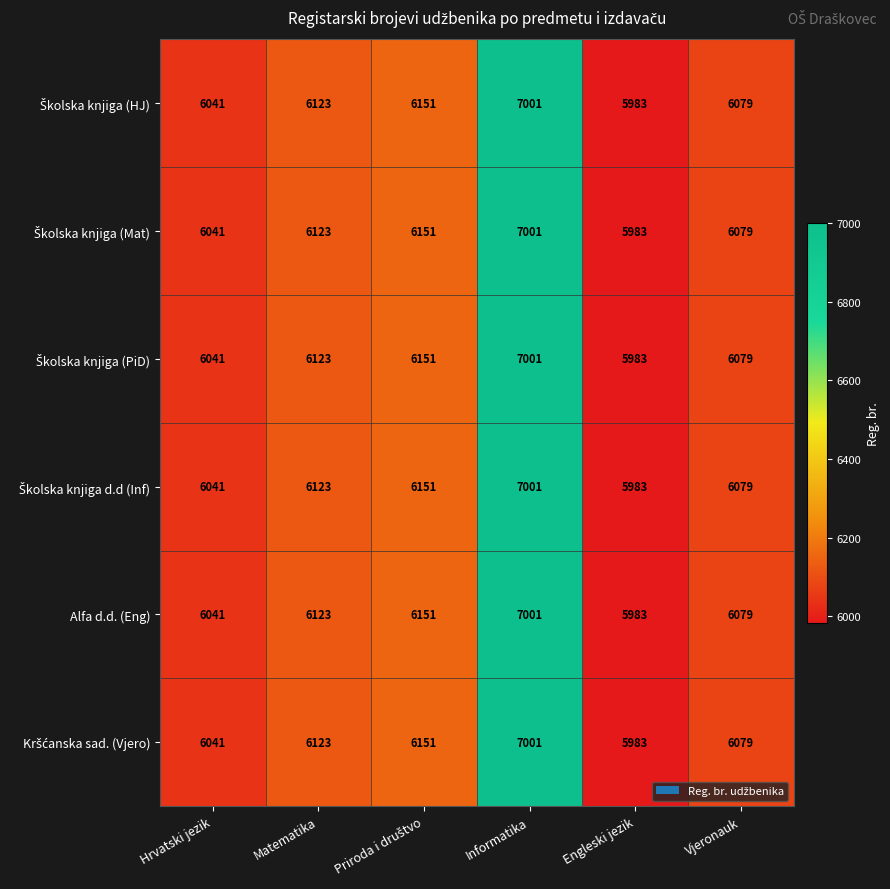

Which label corresponds to the largest value in the chart?

Informatika